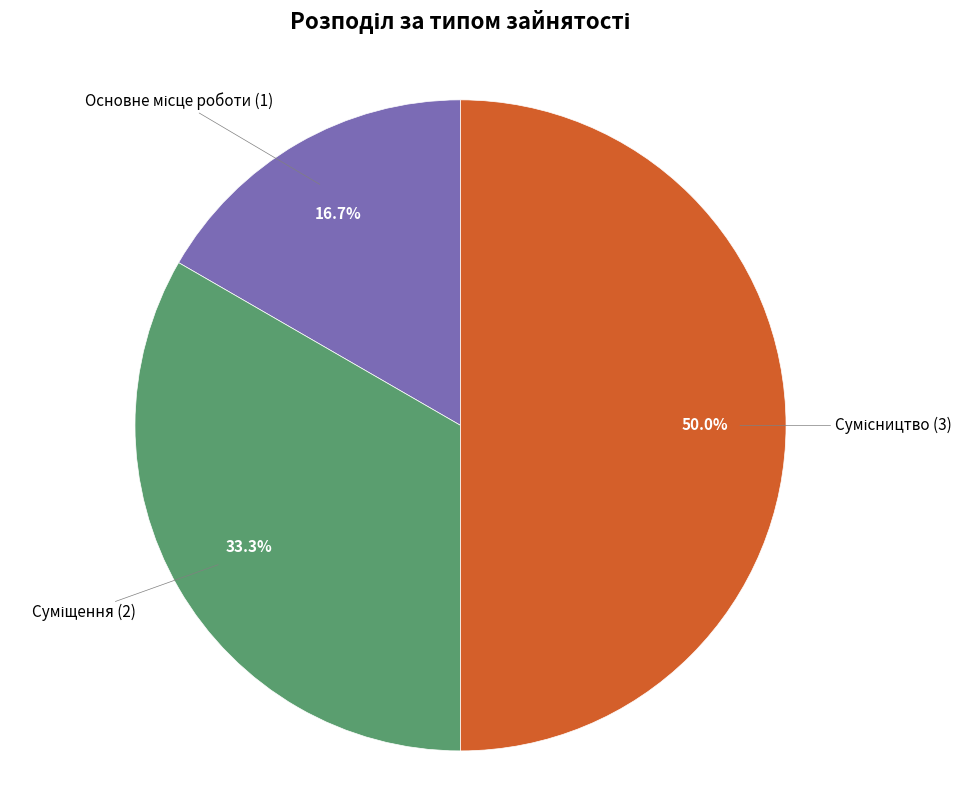

Count the number of slices in the pie.

3